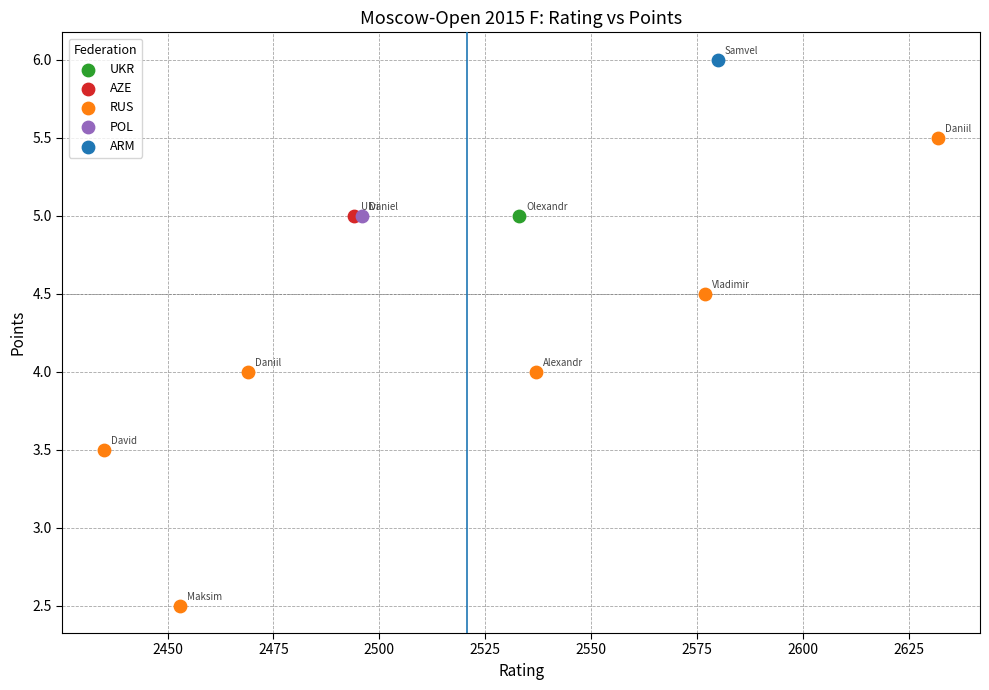

What are all the series names shown in the legend?

RUS, AZE, UKR, POL, ARM